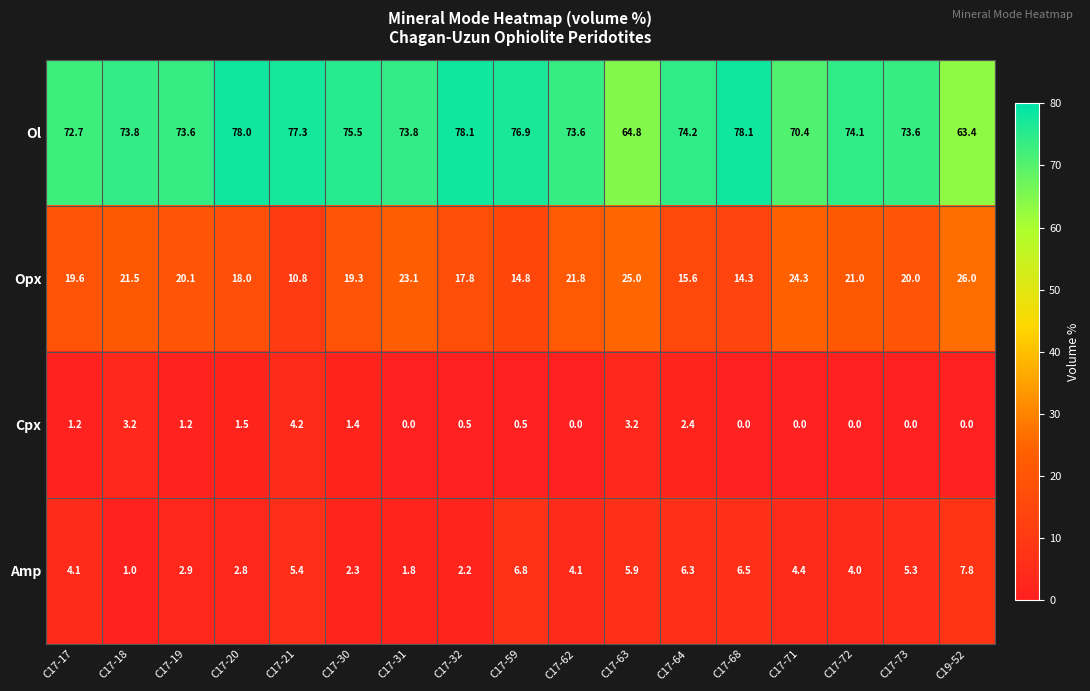

Read the Amp value at C17-21.

5.4